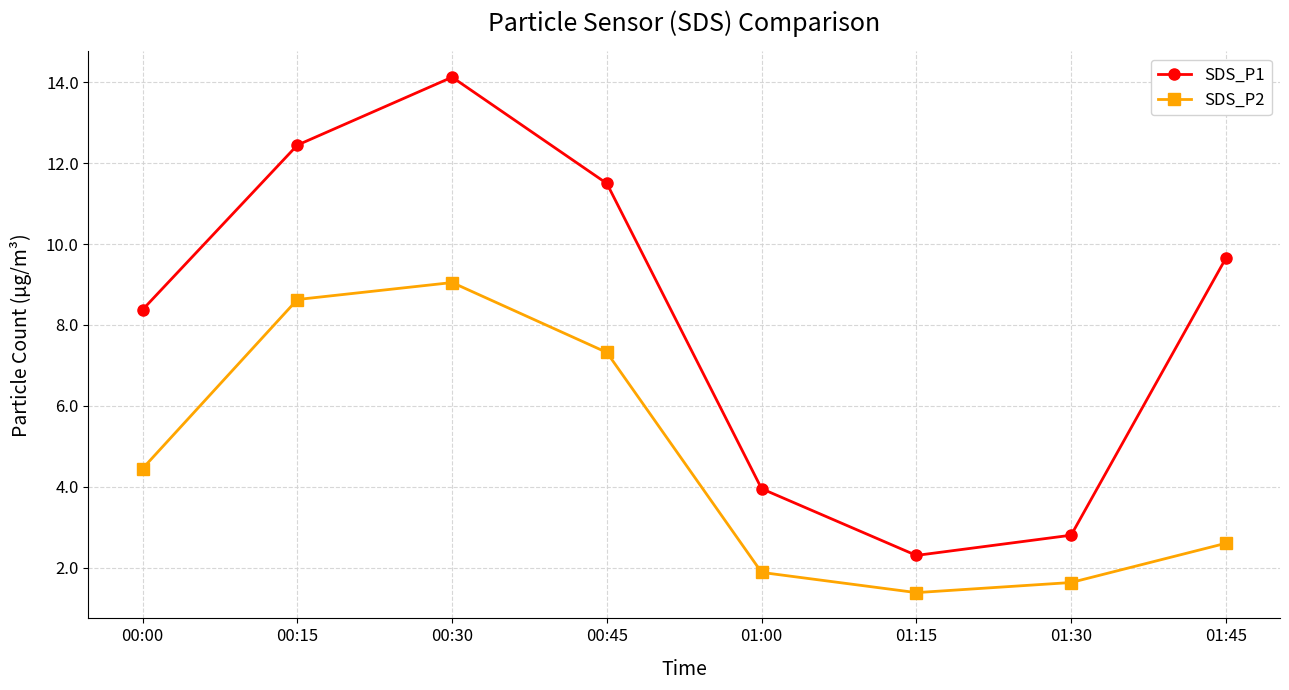

What is the maximum value for SDS_P2?

9.1